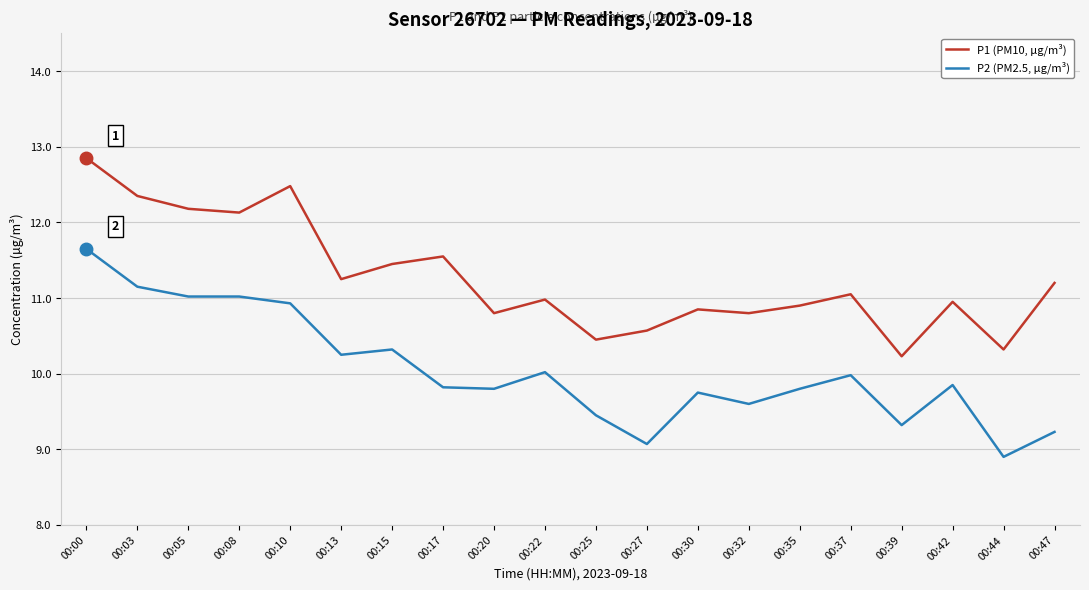

What is the spread (max minus min) of values at 00:17?

1.7